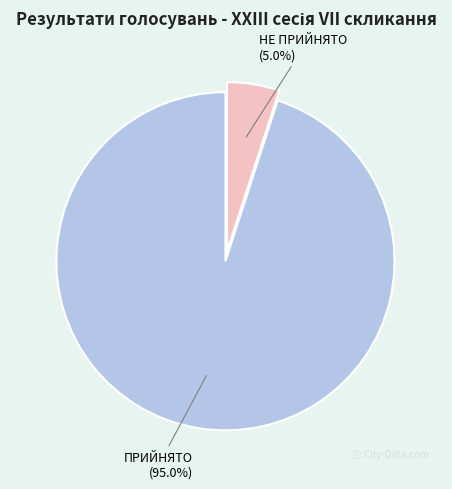

Between ПРИЙНЯТО and НЕ ПРИЙНЯТО, which is larger?

ПРИЙНЯТО